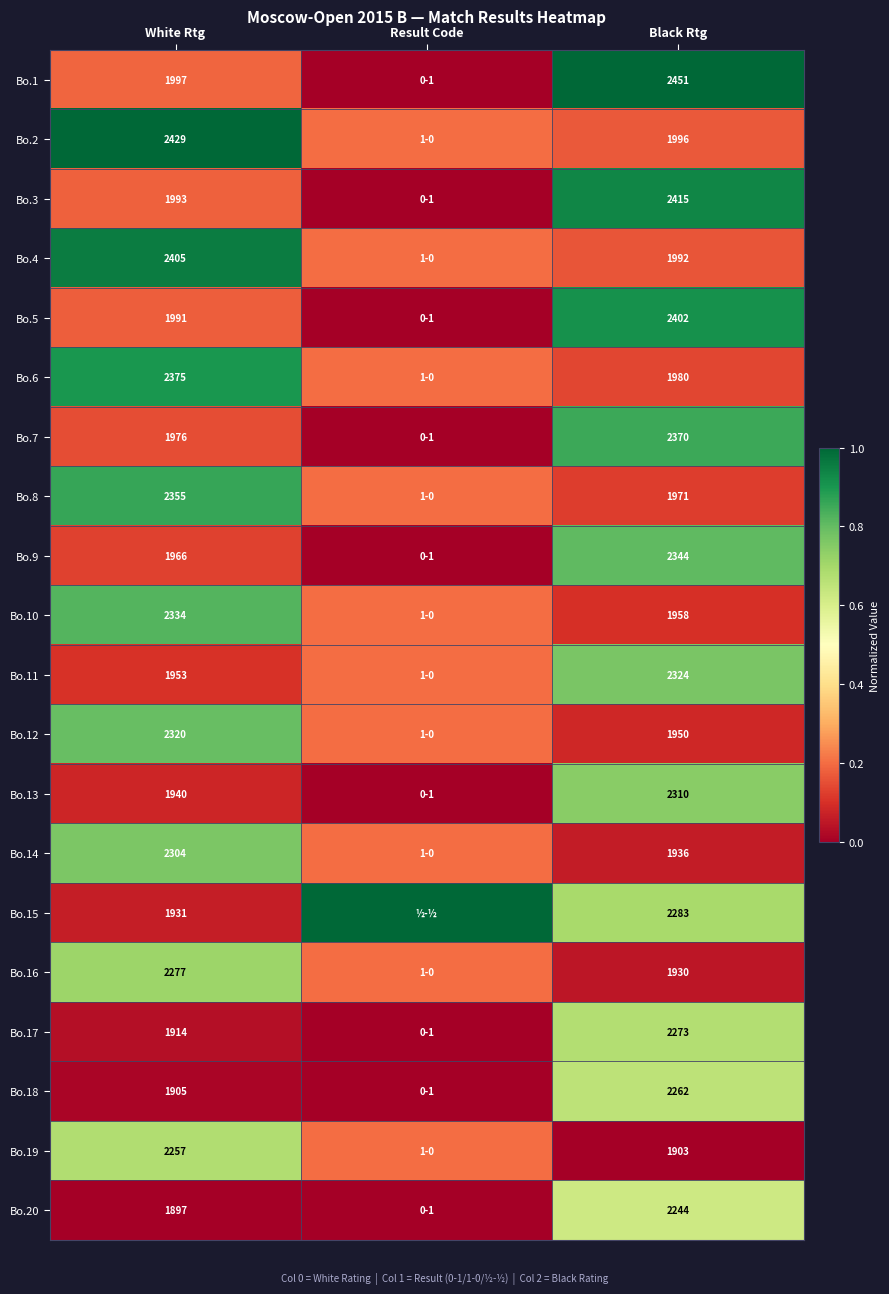

Is it true that Bo.10 equals 2334.0 at White Rtg?

True